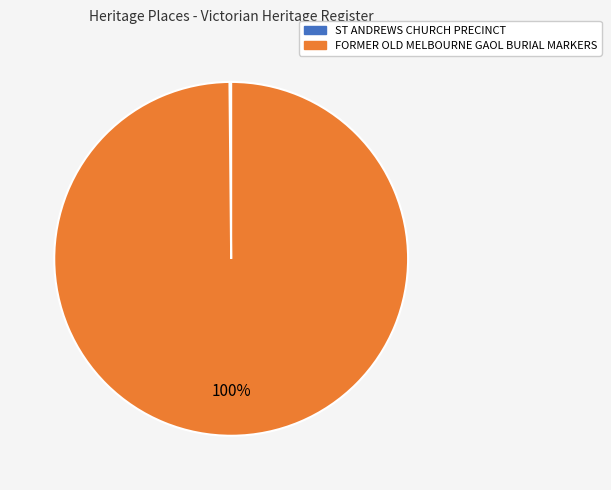

To the nearest percent, what is the average slice percentage?

50%